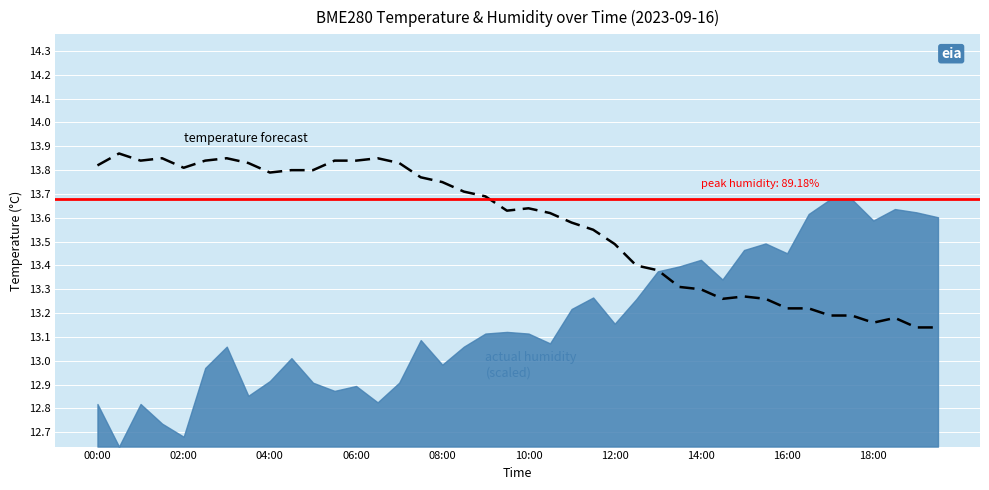

What value does the data have at 25?

13.4